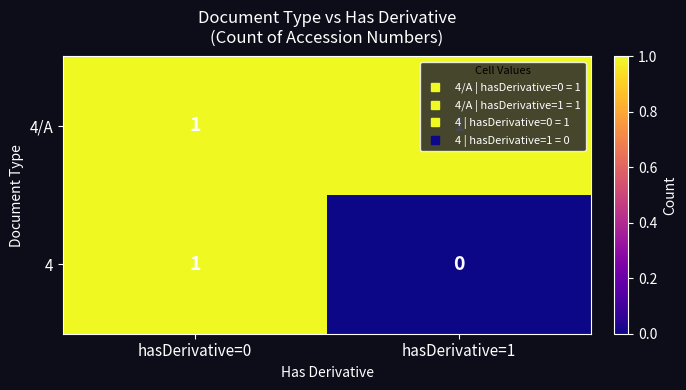

Count the number of categories in the chart.

2